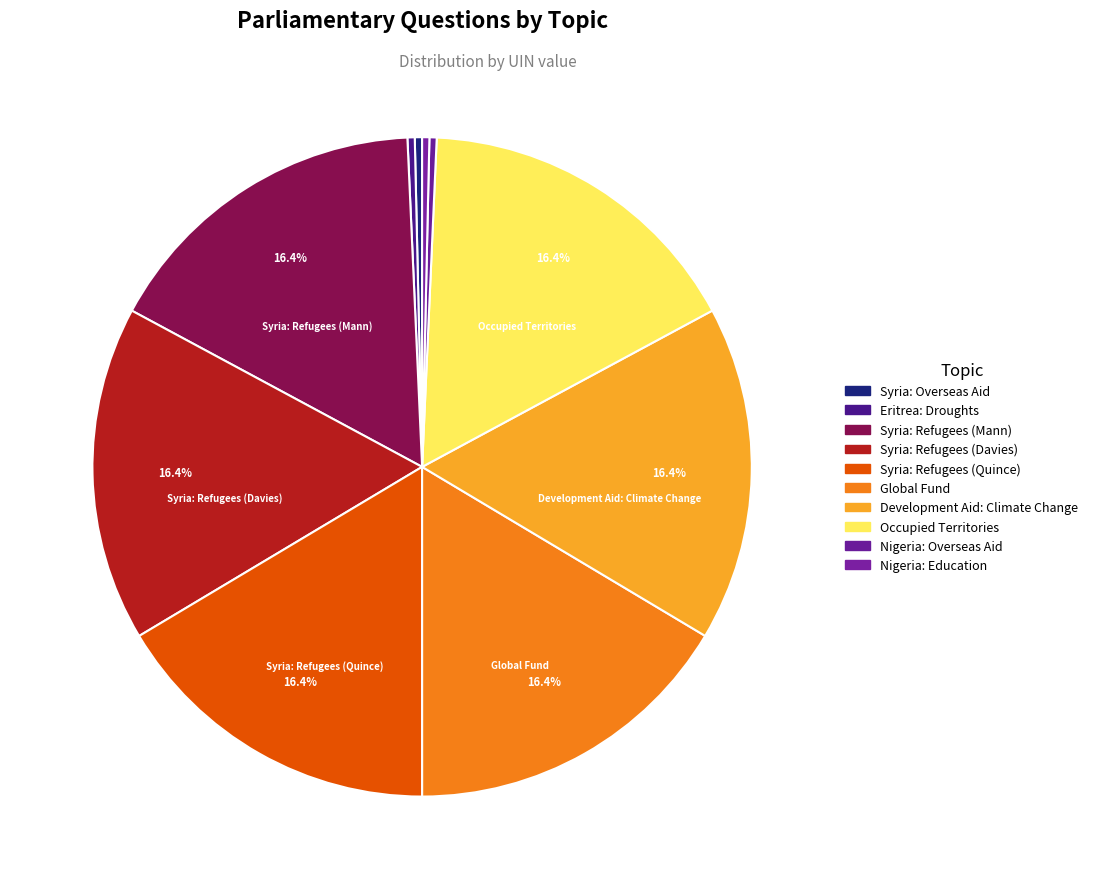

How many segments does this pie chart have?

10